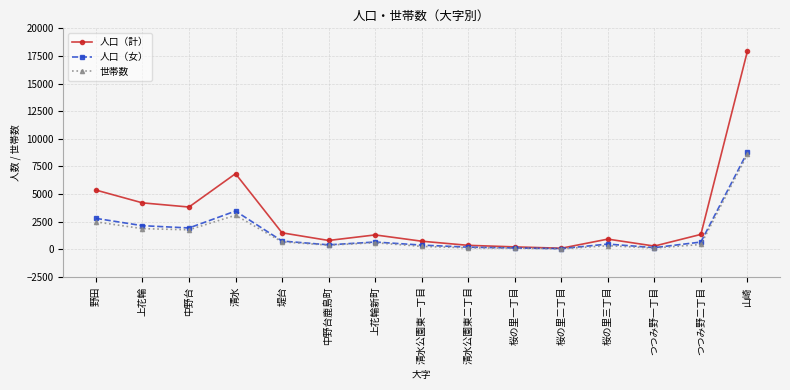

What are all the series names shown in the legend?

人口（計）, 人口（女）, 世帯数